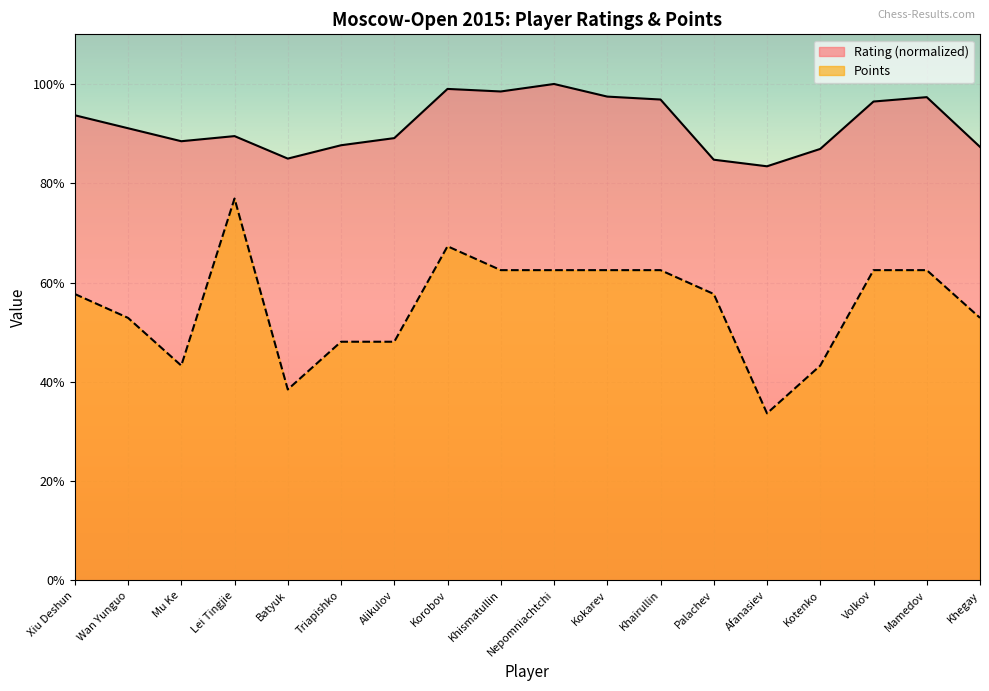

At Nepomniachtchi, list the series in order from largest to smallest.

Rating (normalized), Points